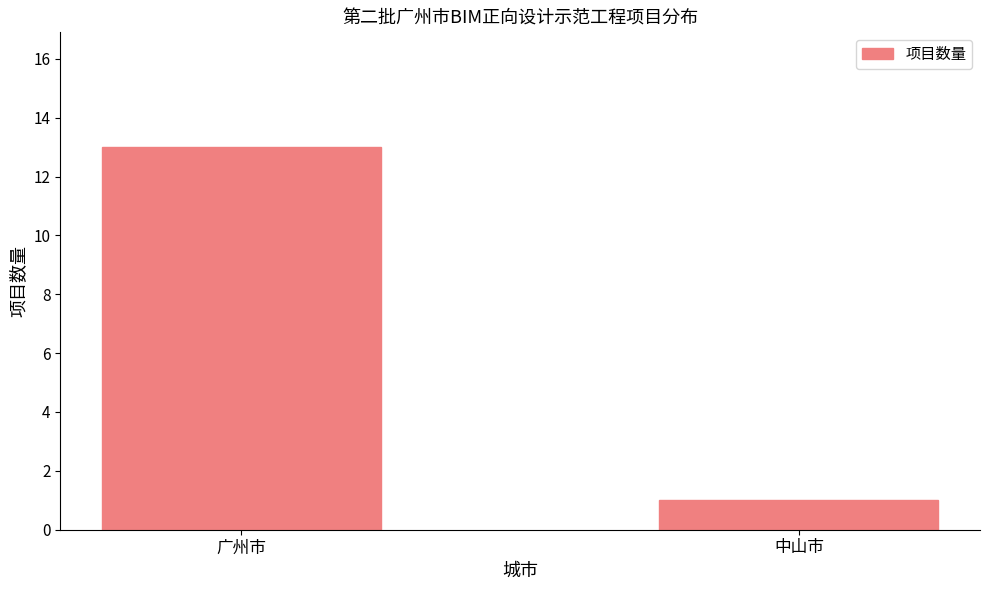

Rank the categories by value from highest to lowest.

广州市, 中山市